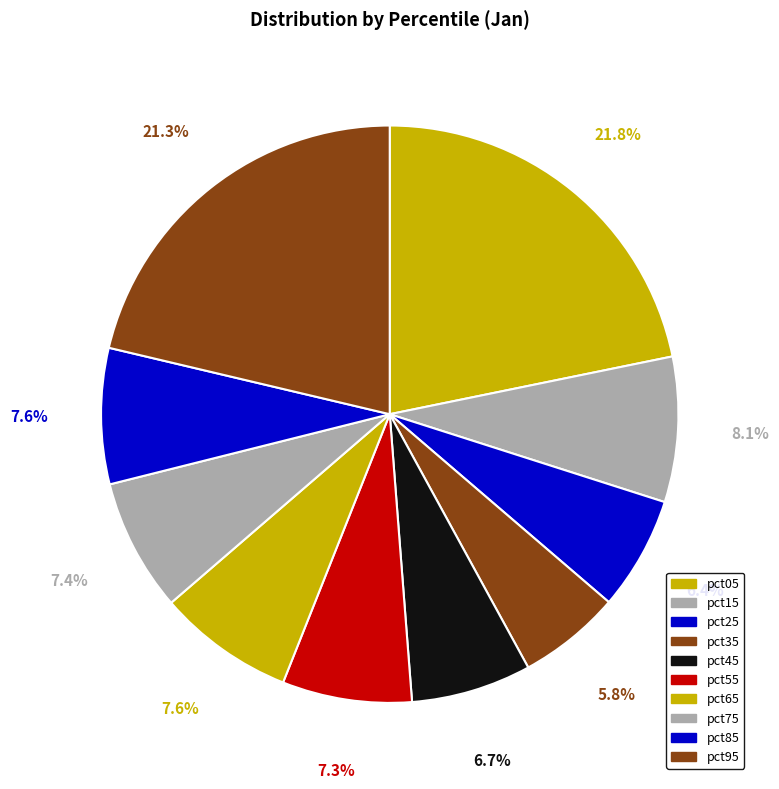

To the nearest percent, what is the average slice percentage?

10%